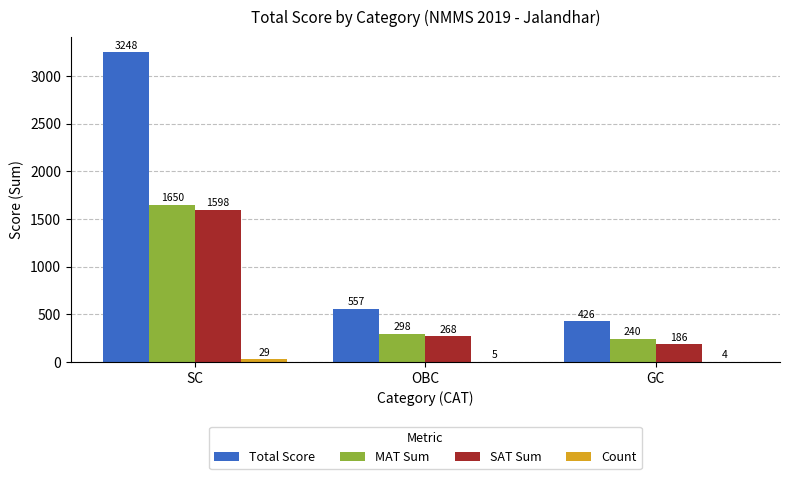

How many groups of bars are there?

3